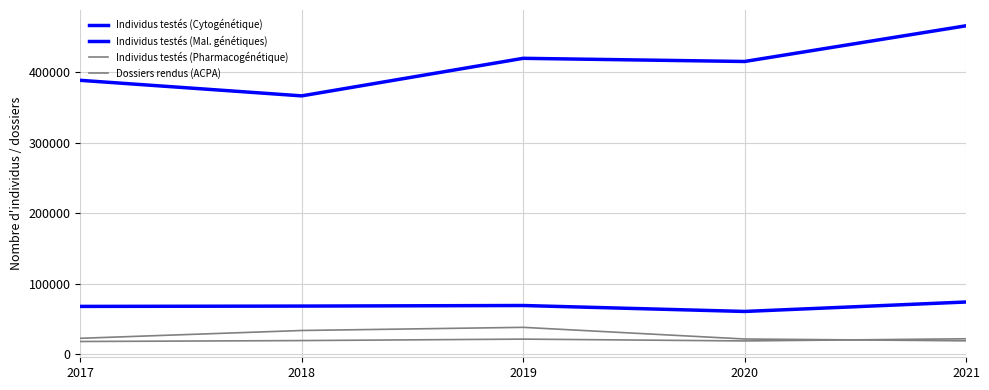

The value of Individus testés (Pharmacogénétique) at 2019 is 38091. True or false?

True